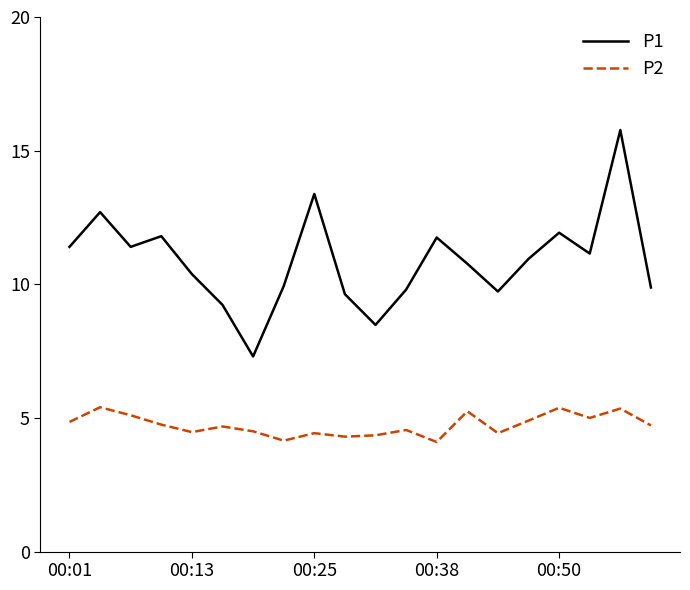

Is this an area chart (filled region under the line)?

No